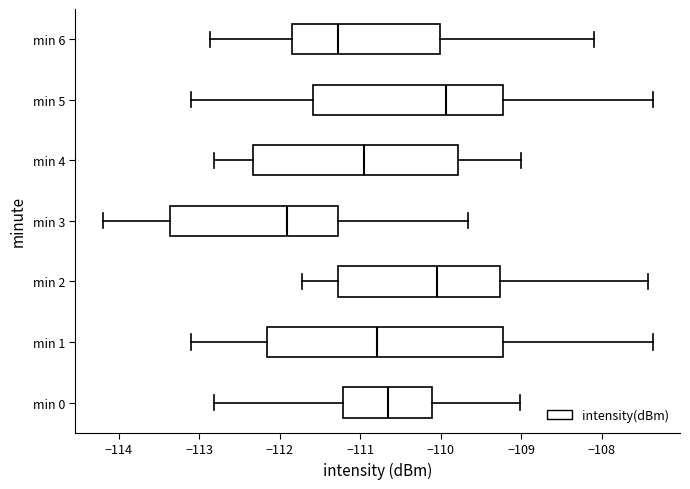

Which box is the widest, from its left edge to its right edge?

min 1